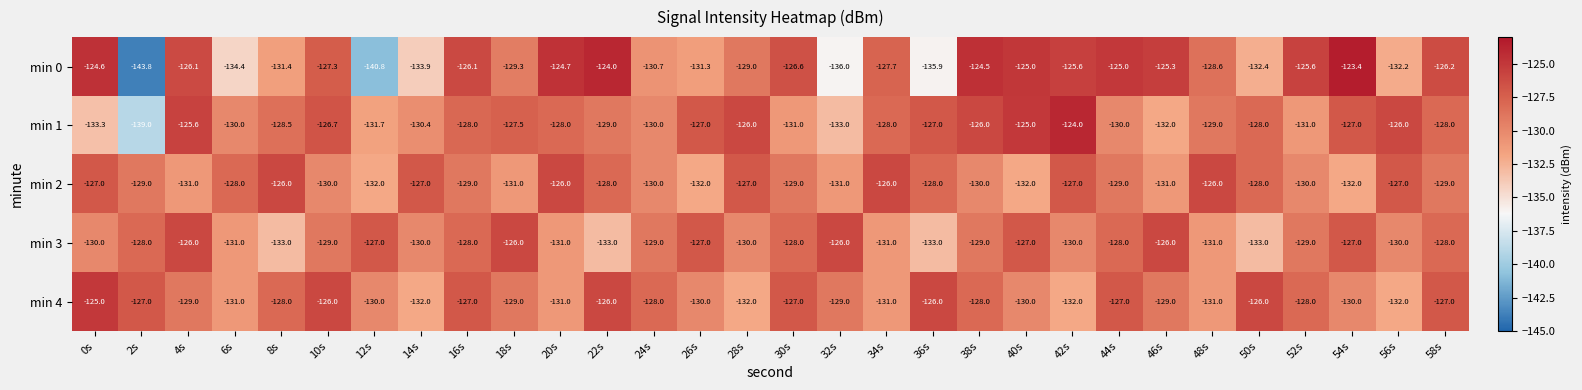

What is the maximum value shown in the chart?

-123.4